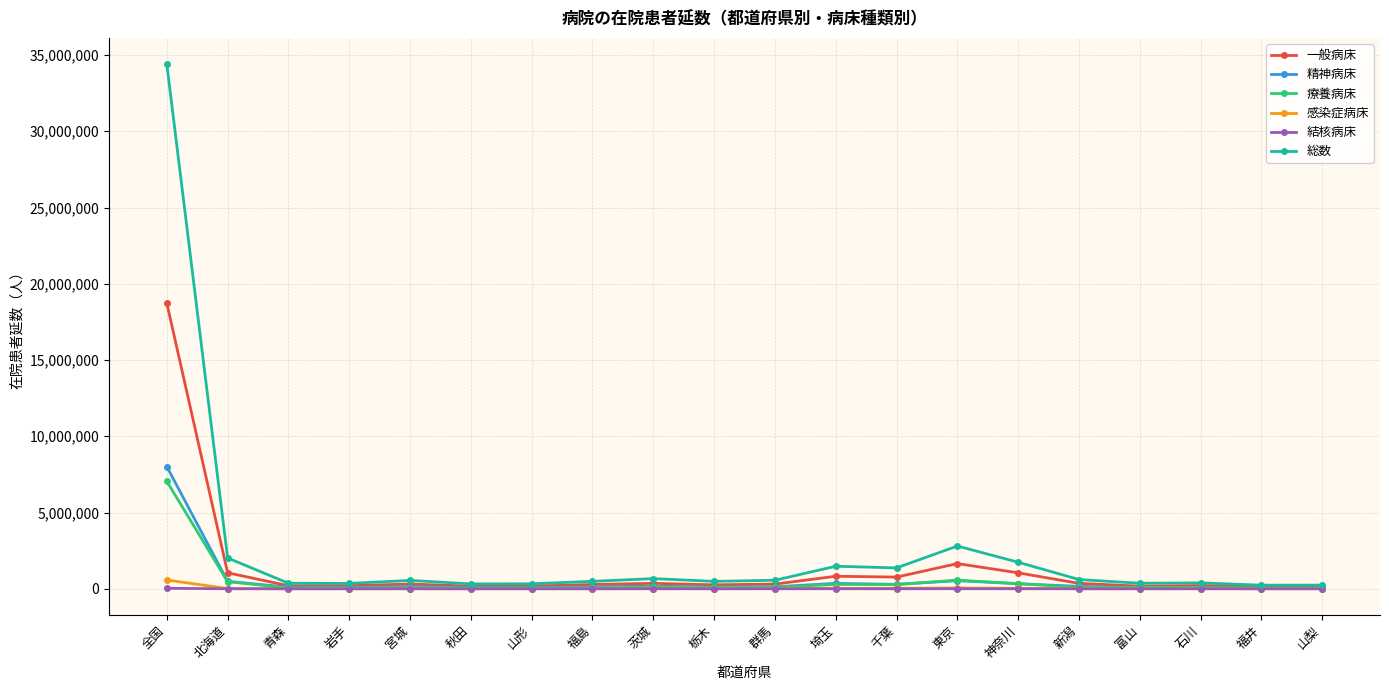

At which category does the chart reach its peak across all series?

全国